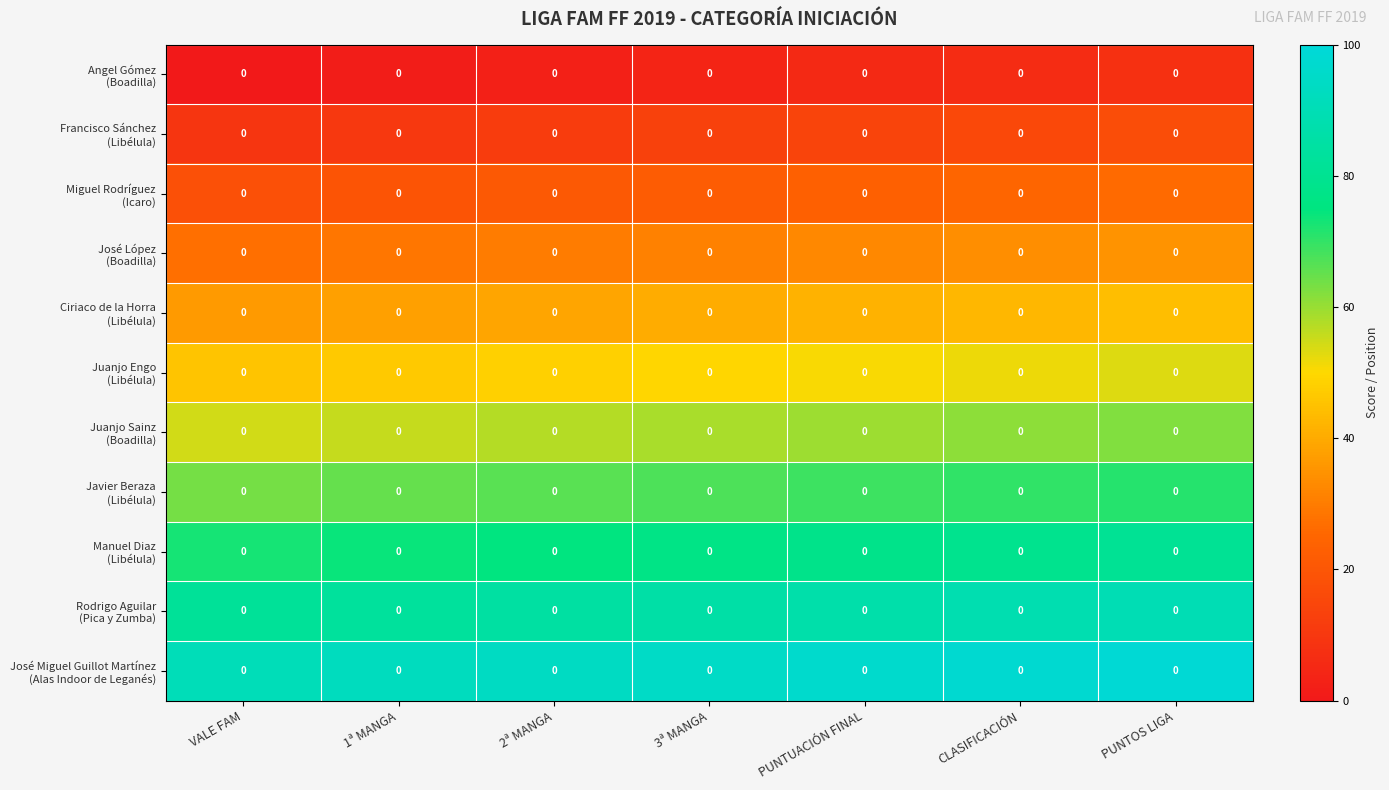

How many data points in Ciriaco de la Horra (Libélula) are less than 40?

3